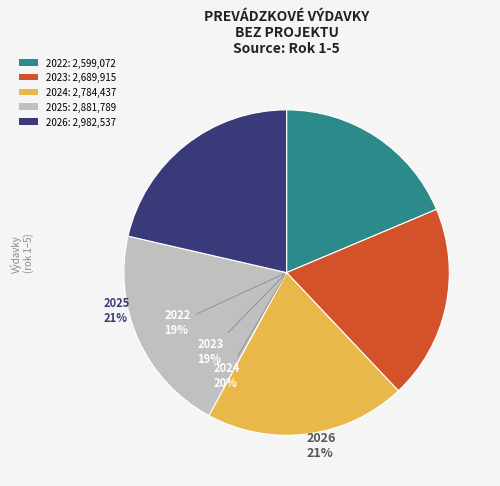

True or false: Výdavky na elektronický výber mýta (2023) accounts for 19% of the total.

True